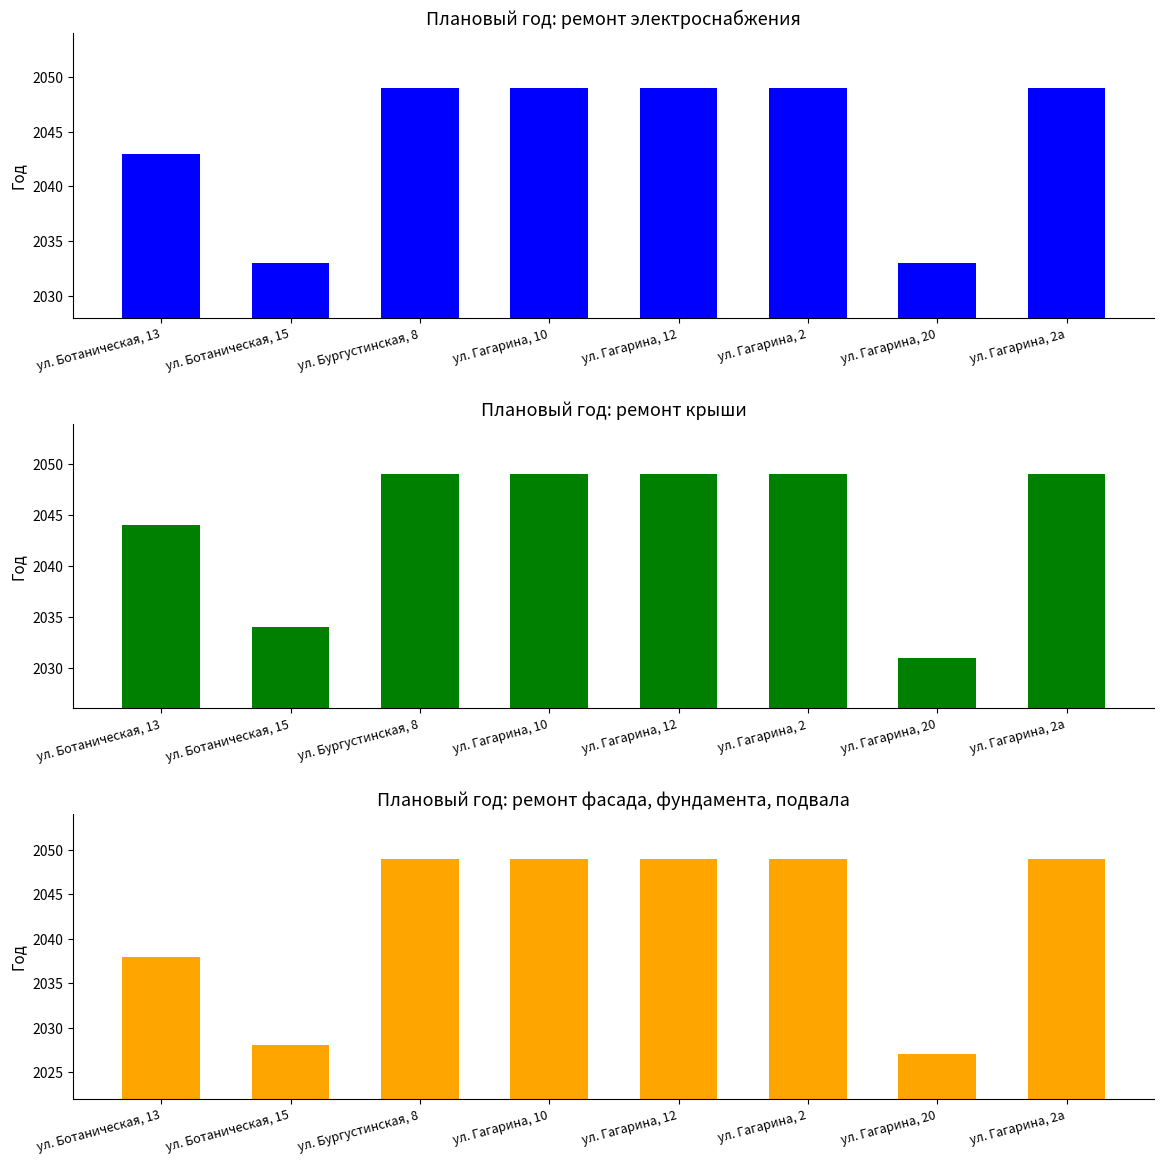

Between ул. Гагарина, 10 and ул. Гагарина, 2, which is larger?

ул. Гагарина, 10